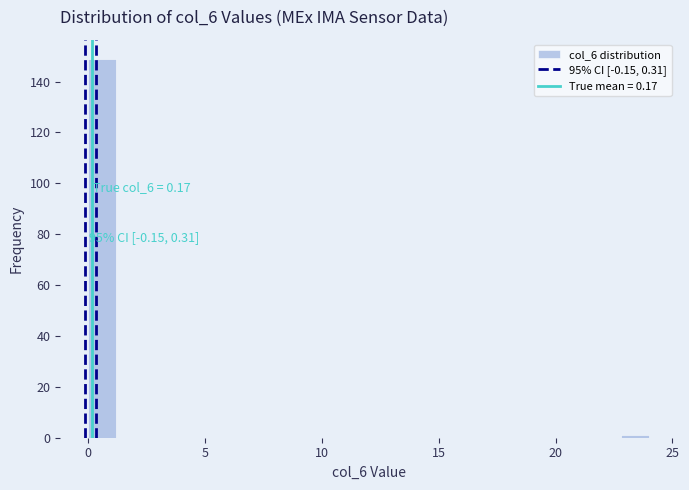

Read against the x-axis, roughly where is the centre of the tallest bar?

0.5